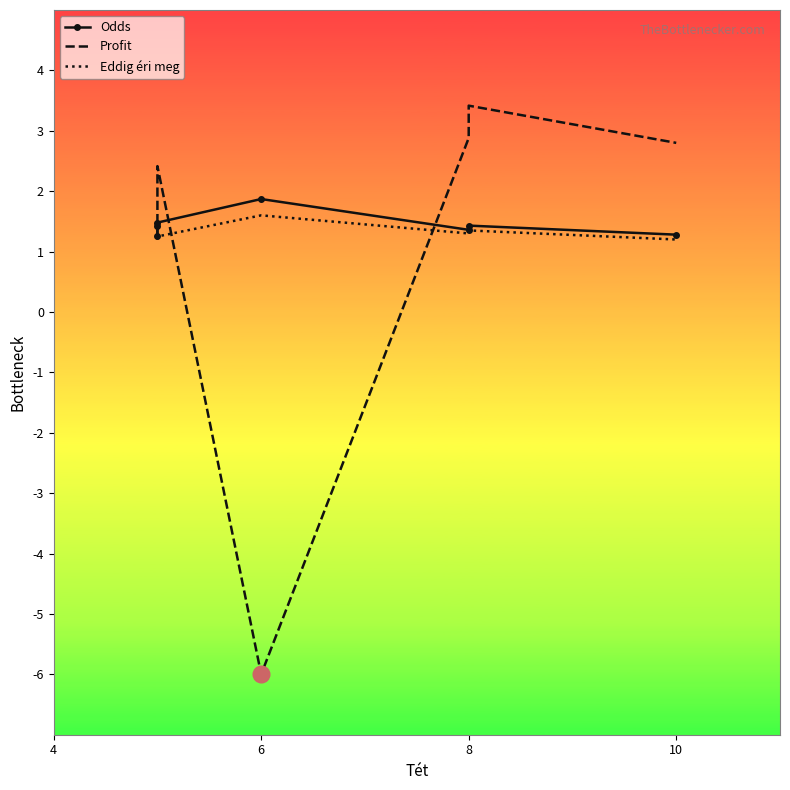

True or false: Eddig éri meg and Profit cross at least once.

True